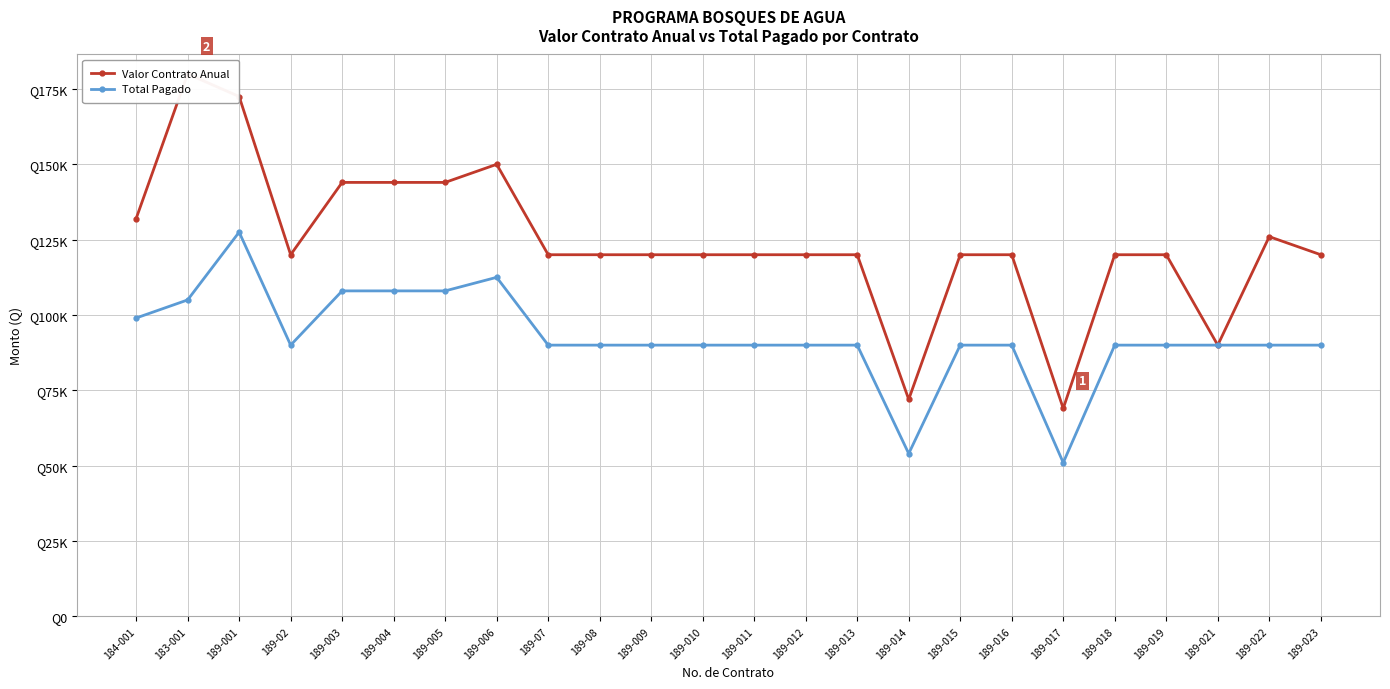

What is the greatest value displayed?

180000